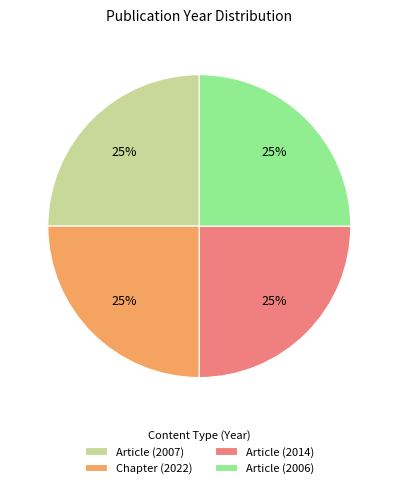

To the nearest percent, what is the combined percentage of Article (2014) and Article (2006)?

50%